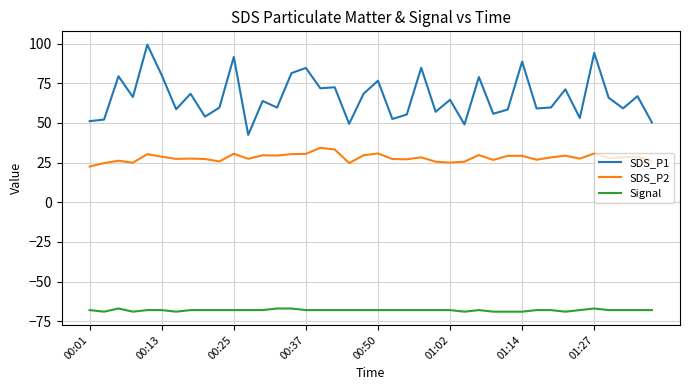

Which series has the largest range (max minus min)?

SDS_P1